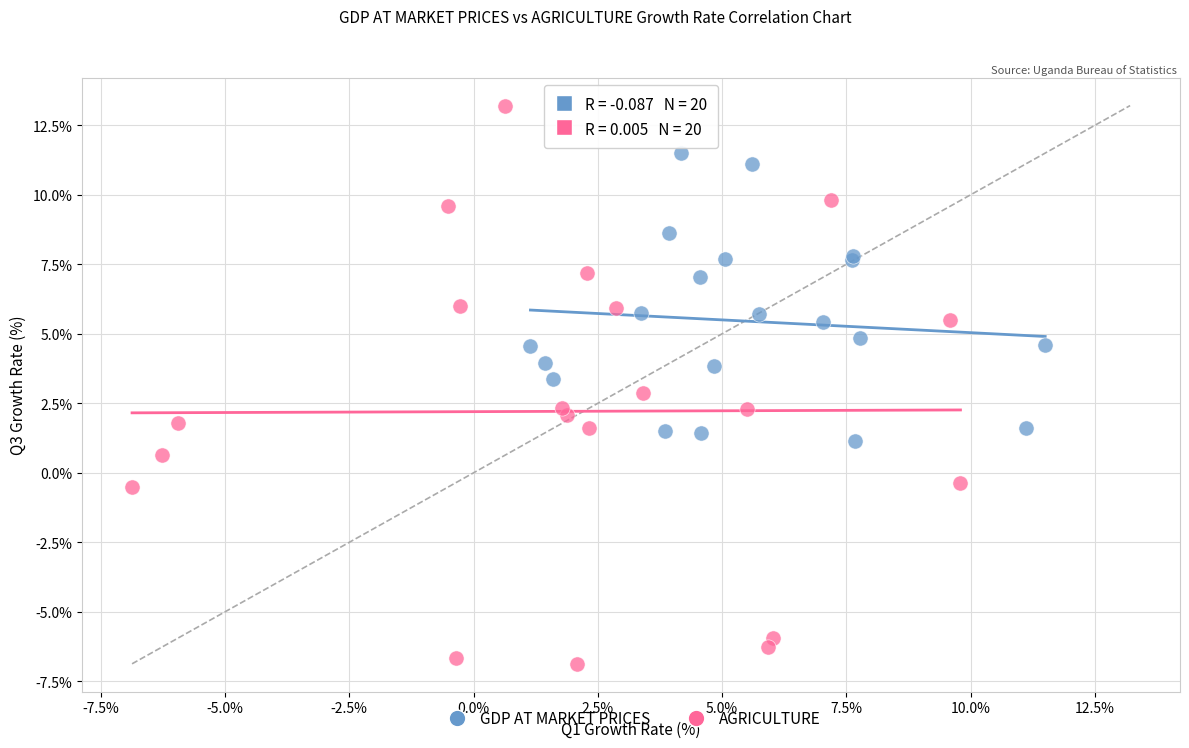

Which series reaches the minimum Y coordinate?

AGRICULTURE